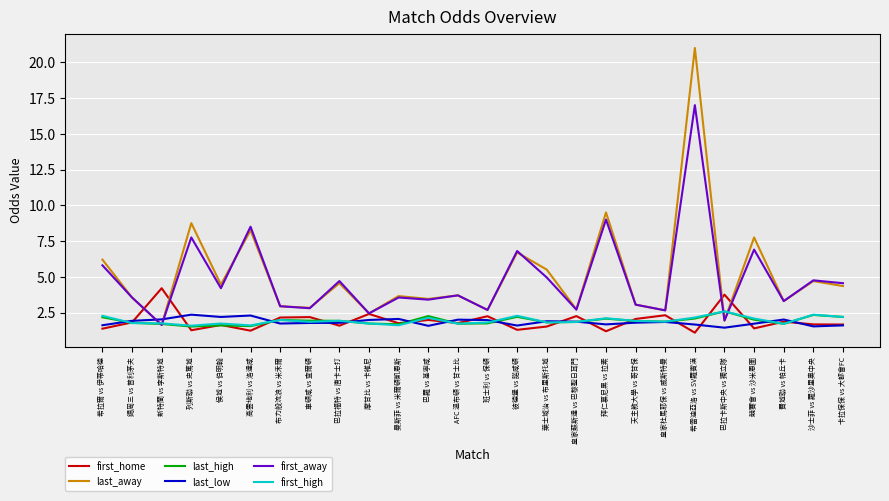

The last_low series shows 2.6 at 希雷迪亞洛 vs SV羅賓漢. True or false?

False